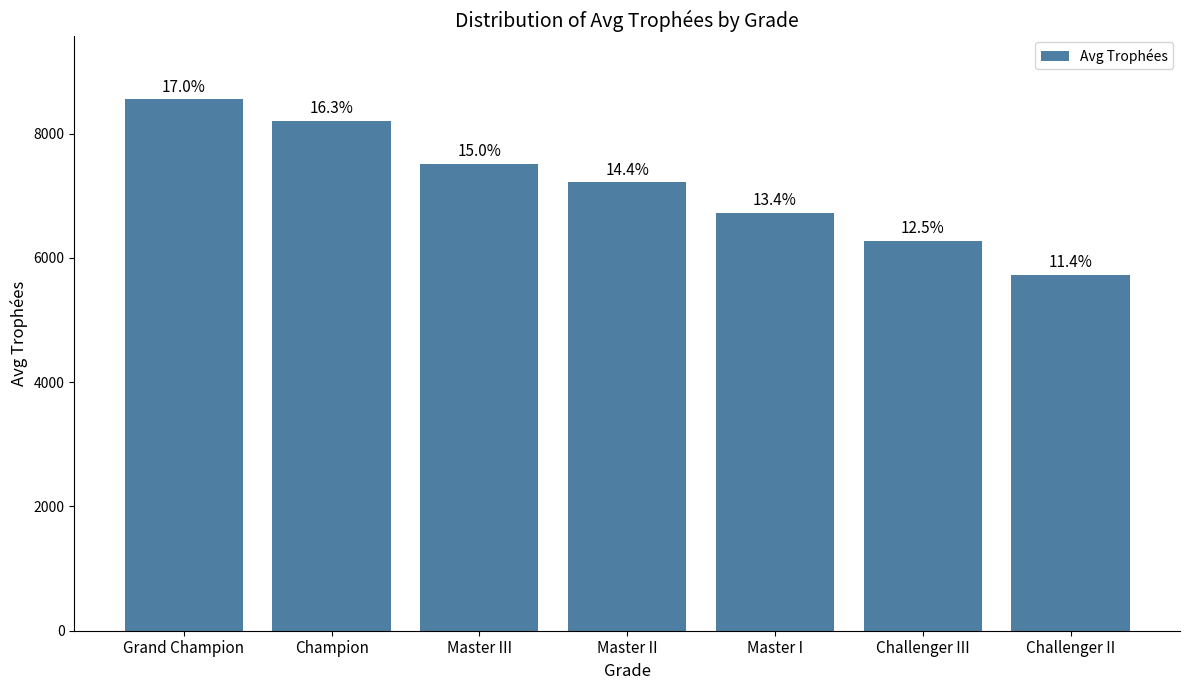

How many bars are there in total?

7